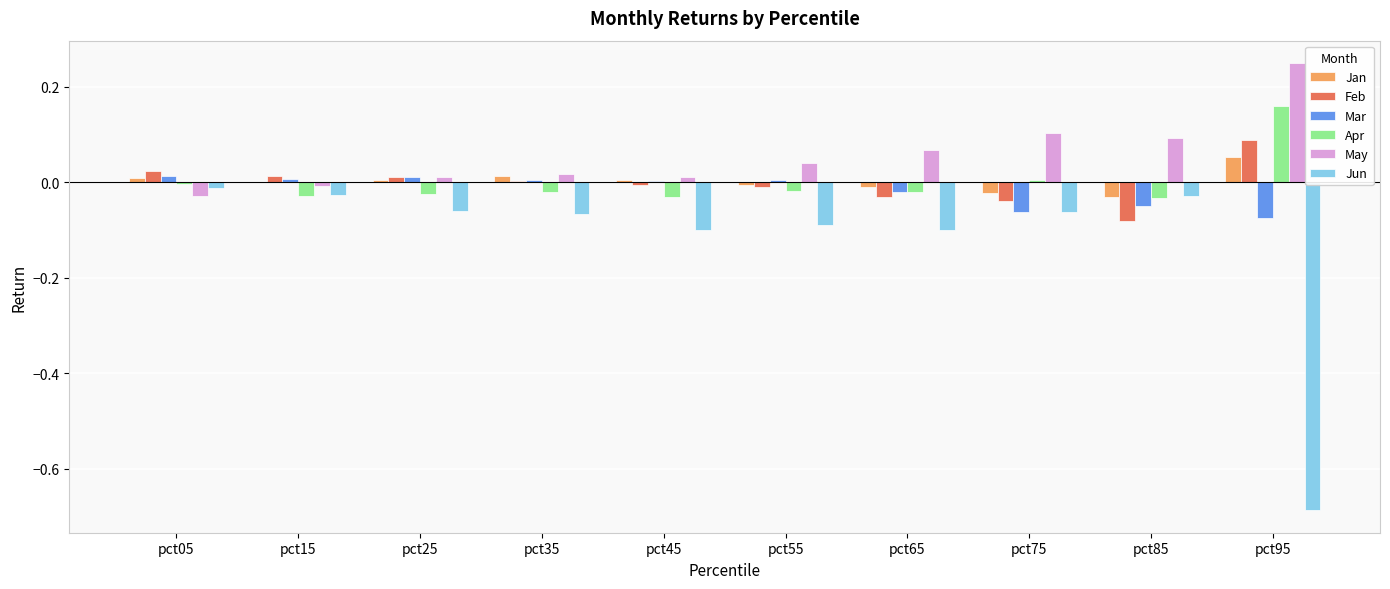

How many groups of bars are there?

10